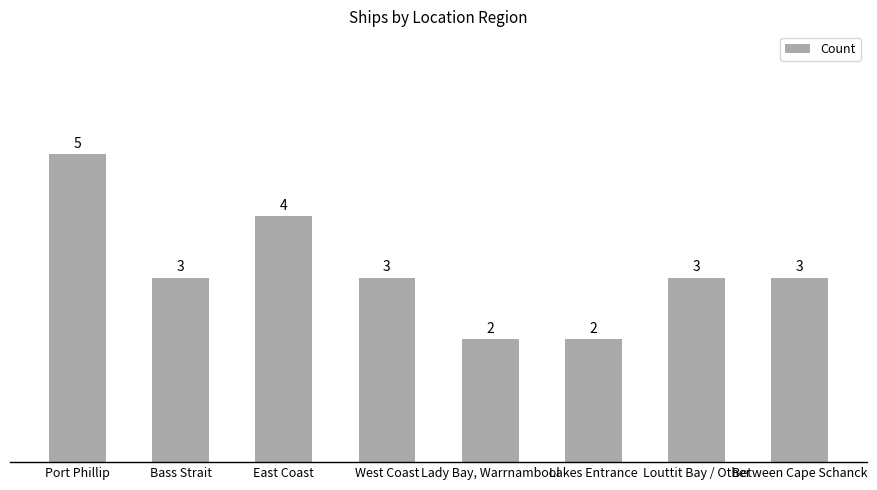

How many values are between 3 and 4?

5